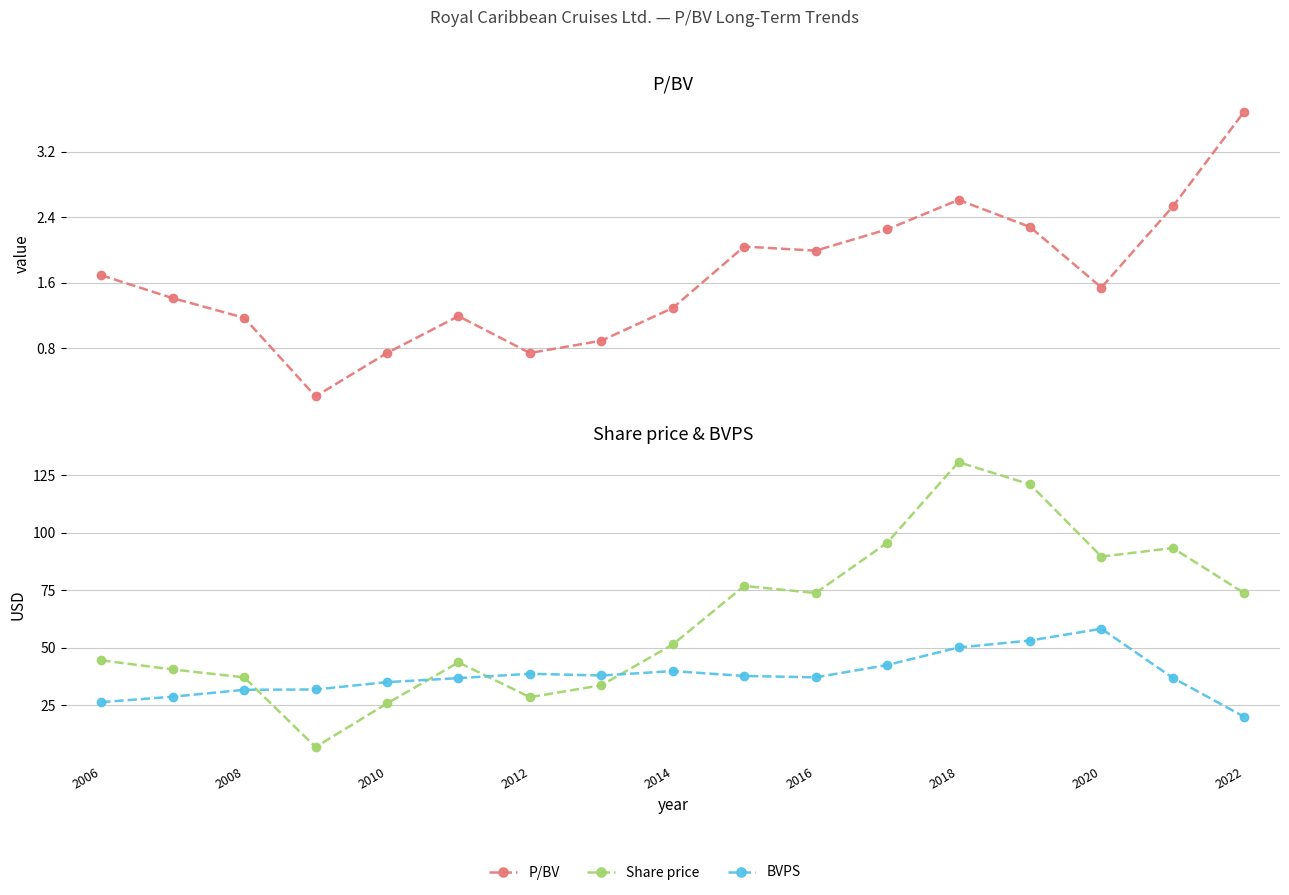

Read the Share price value at 2006.

44.5